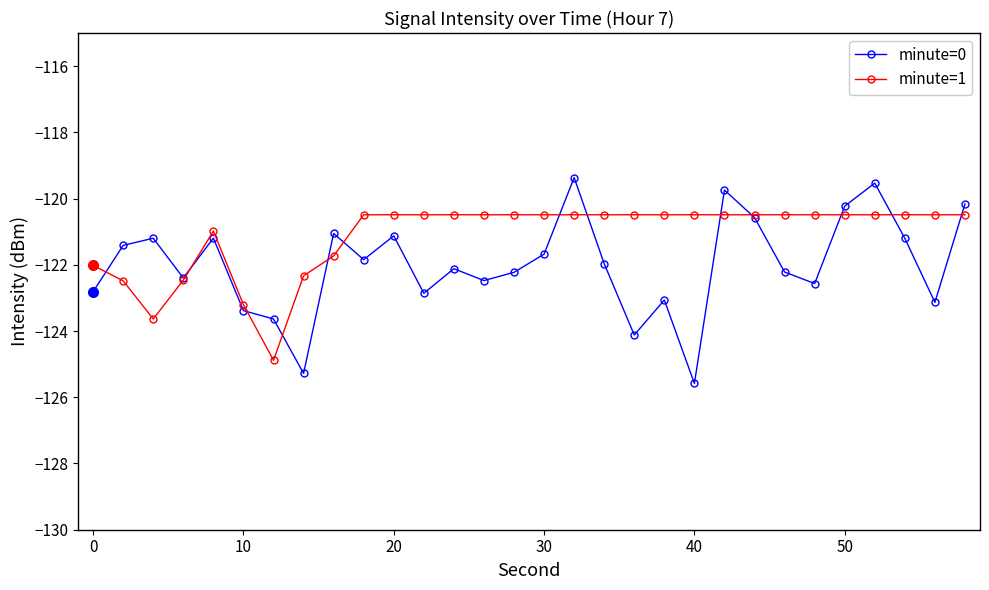

Which series has the largest total across all categories?

minute=1